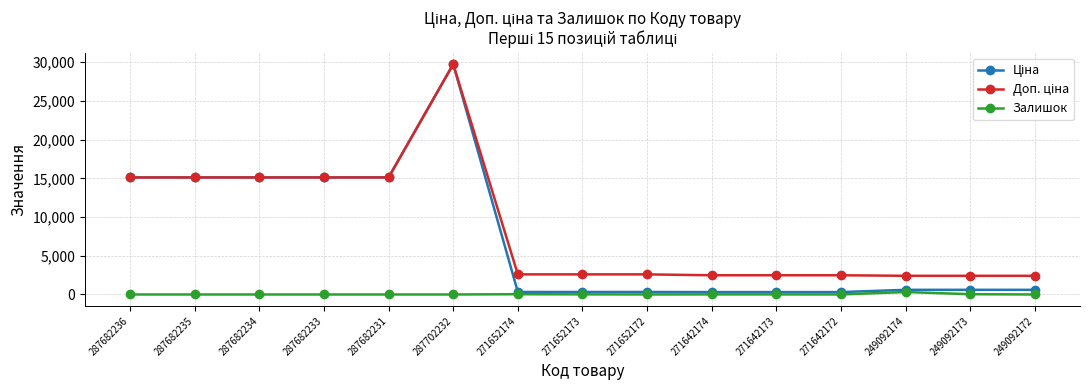

At which category is the sum across all series the highest?

287702232